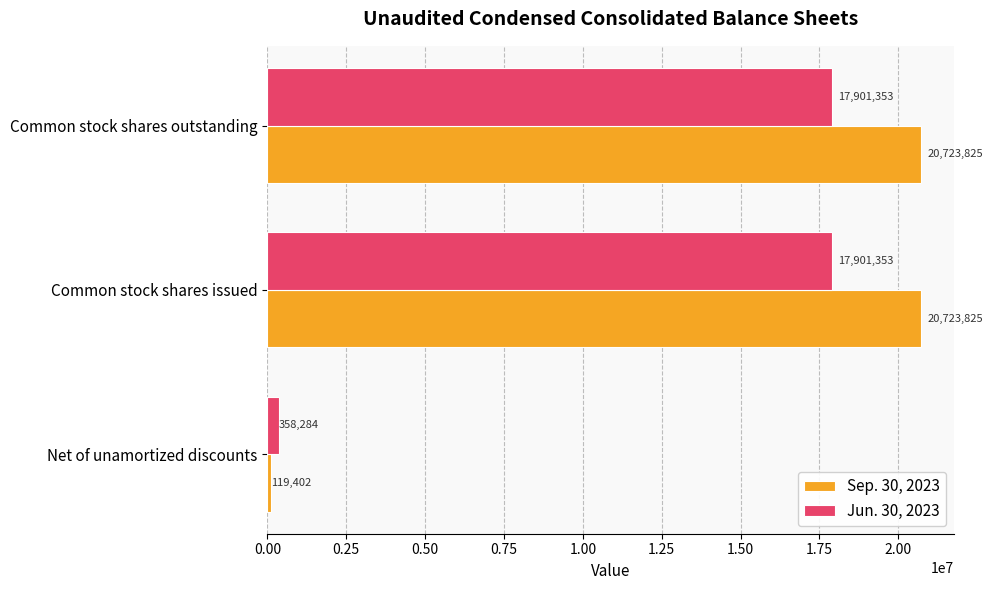

Rank the series by their maximum value, from lowest to highest.

Jun. 30, 2023, Sep. 30, 2023